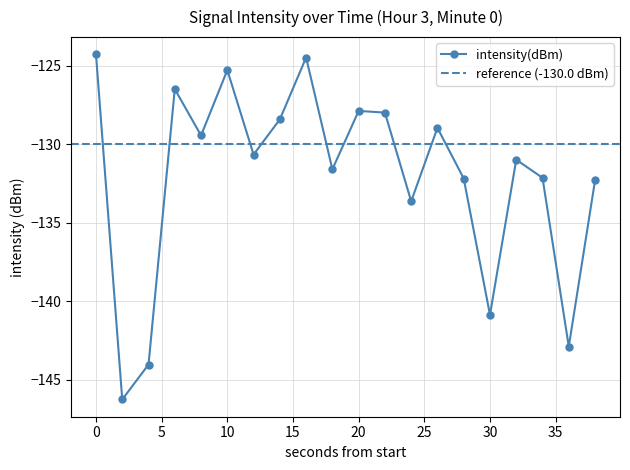

What is the value of the 4th point from the left?

-126.5